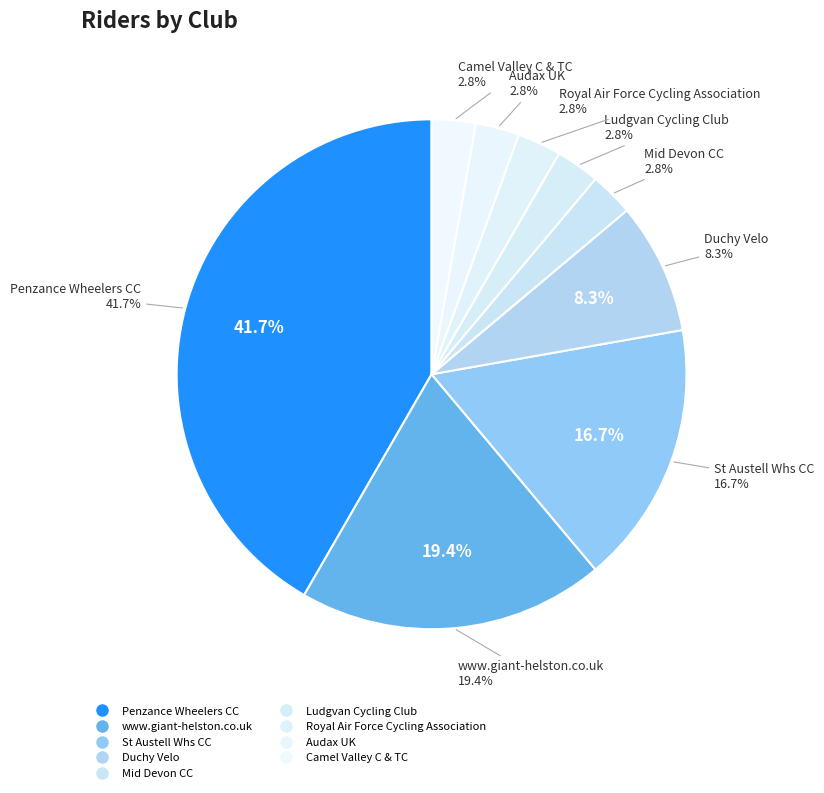

Is there a majority slice in this chart?

No